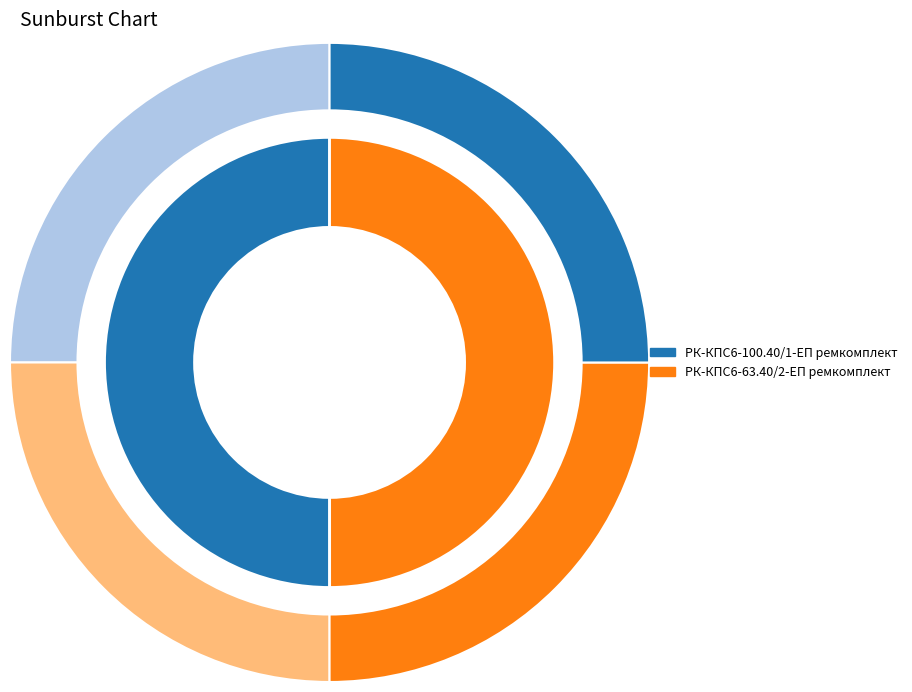

Which category has the biggest portion of the pie?

РК-КПС6-100.40/1-ЕП ремкомплект